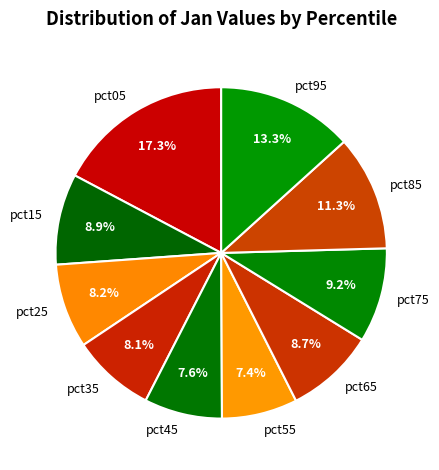

What percentage is NOT represented by pct35?

91.9%